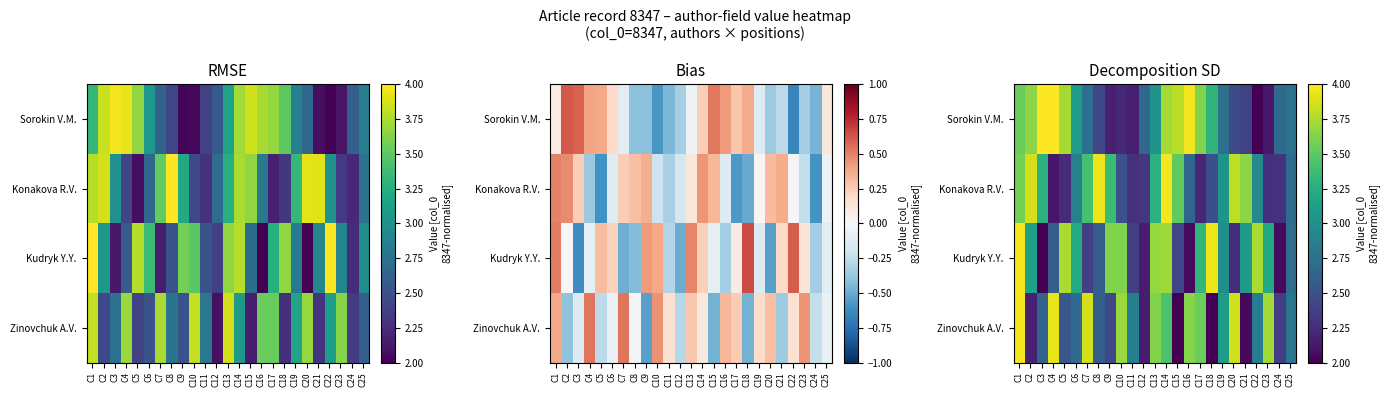

What is the average value of the Sorokin V.M. series?

3.0